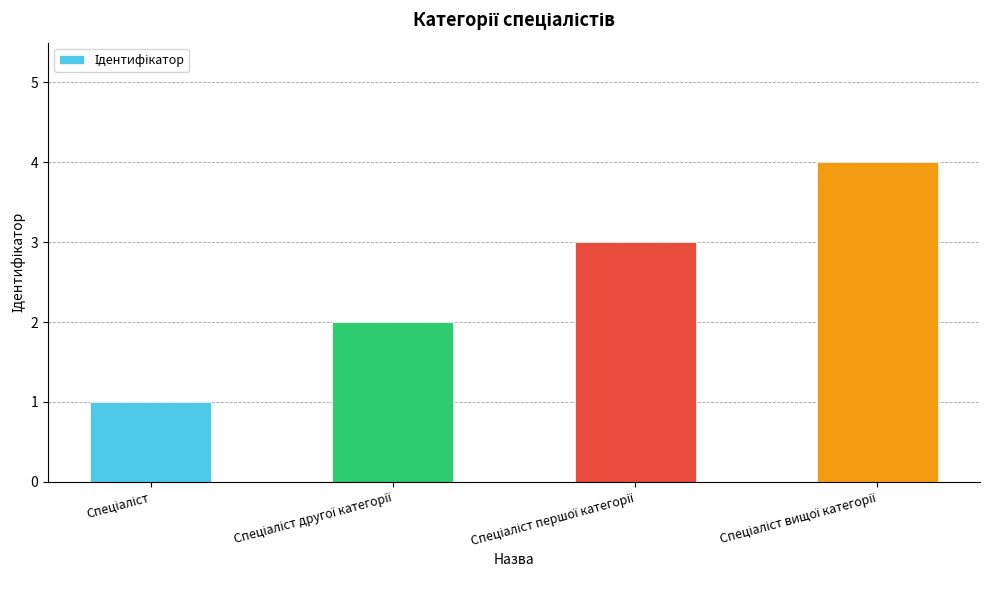

What is the difference between the maximum and minimum values?

3